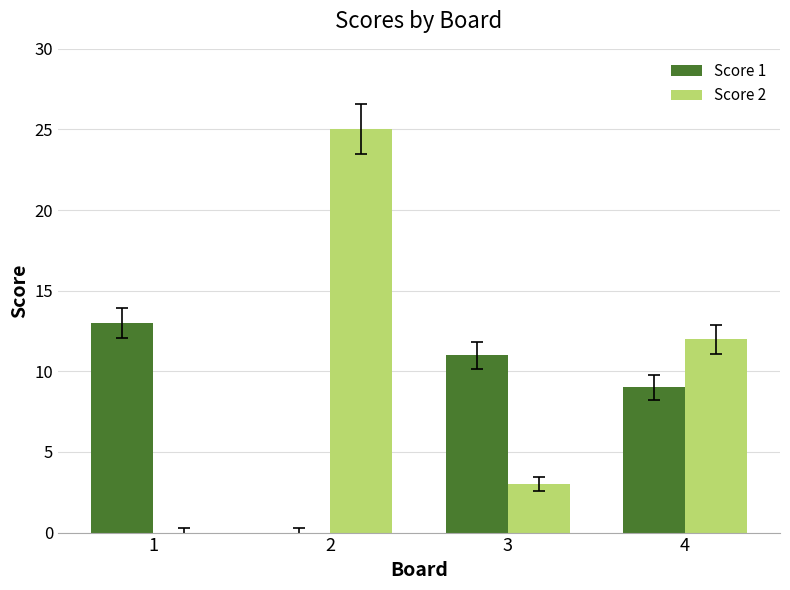

What is the maximum value for Score 1?

13